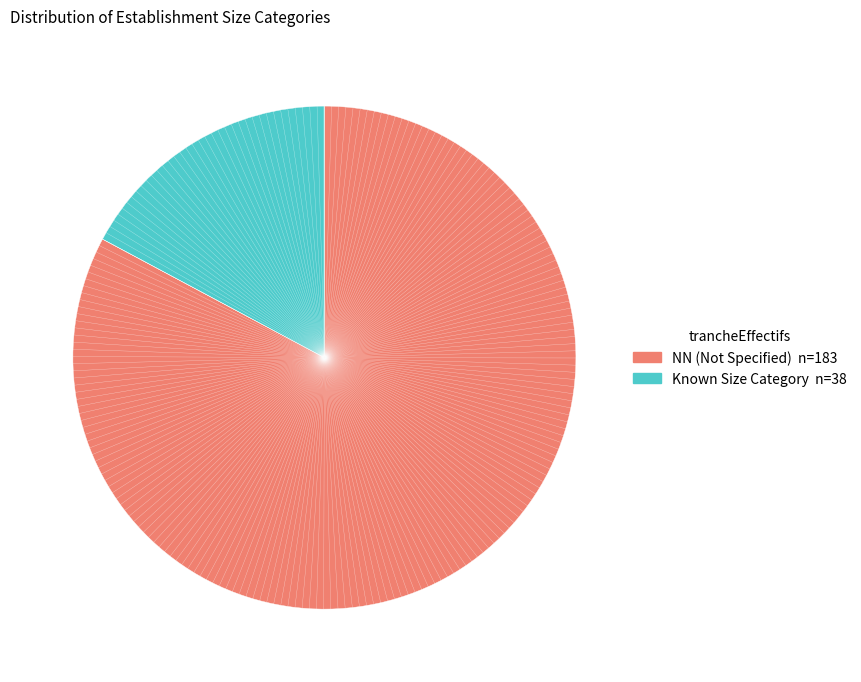

Count the number of slices in the pie.

2